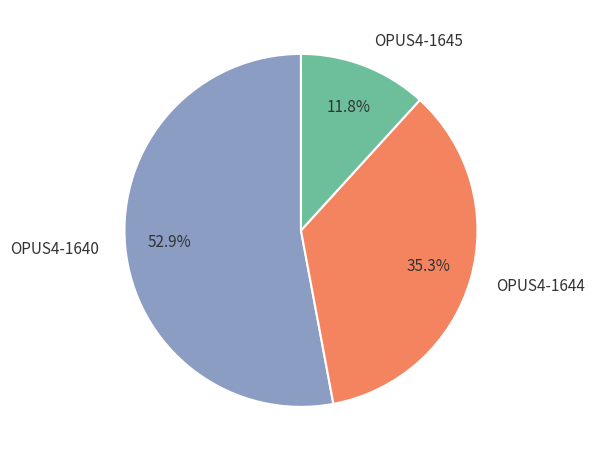

To the nearest percent, what is the difference between the OPUS4-1644 and OPUS4-1645 slice percentages?

24%